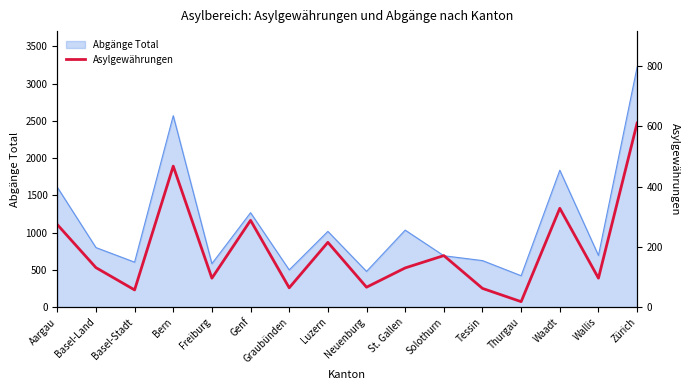

True or false: the data shows 31 at Basel-Land.

False